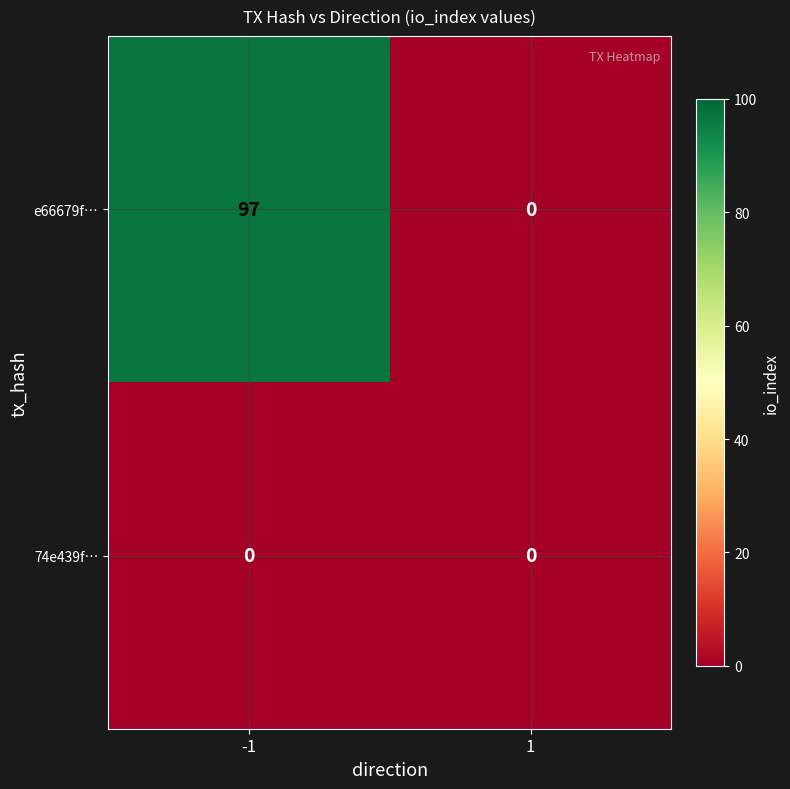

At how many categories does at least one series exceed 96?

1